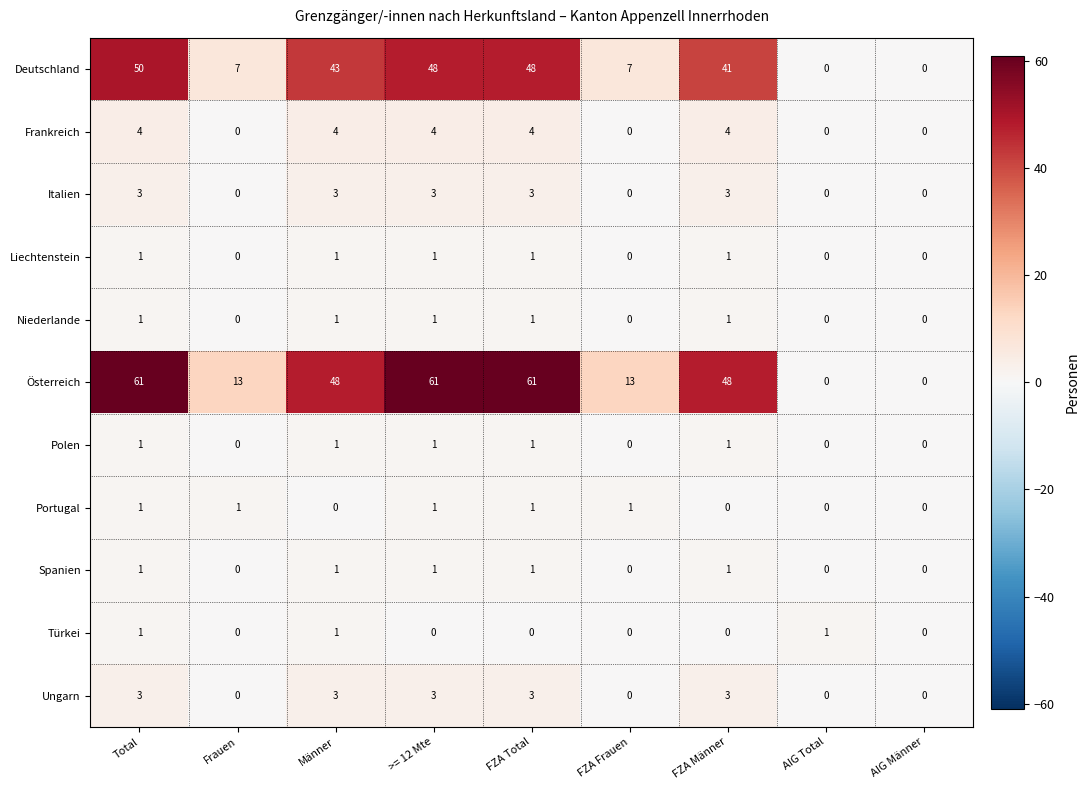

At which category is the sum across all series the highest?

Total